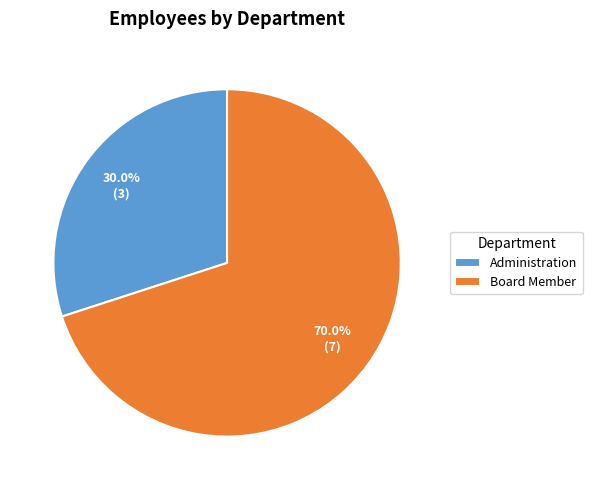

Rank the categories by value from highest to lowest.

Board Member, Administration